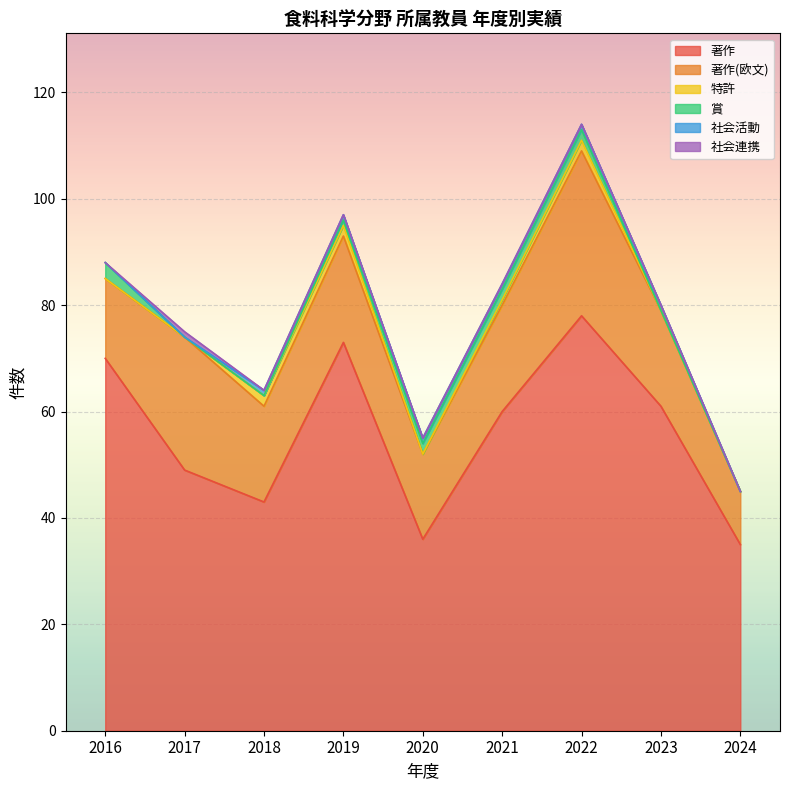

The 特許 series shows 2 at 2021. True or false?

False